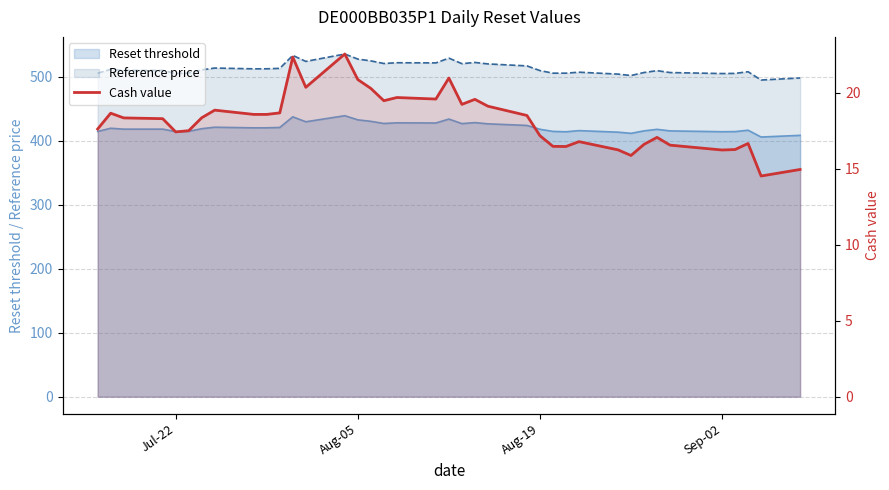

Reading right to left, extract all data points from this chart.

14.9	14.5	16.6	16.2	16.2	16.5	17.1	16.6	15.9	16.2	16.8	16.4	16.5	17.2	18.5	19.1	19.6	19.2	20.9	19.6	19.7	19.5	20.3	20.9	22.5	20.3	22.3	18.7	18.6	18.6	18.8	18.3	17.5	17.4	18.3	18.3	18.6	17.6